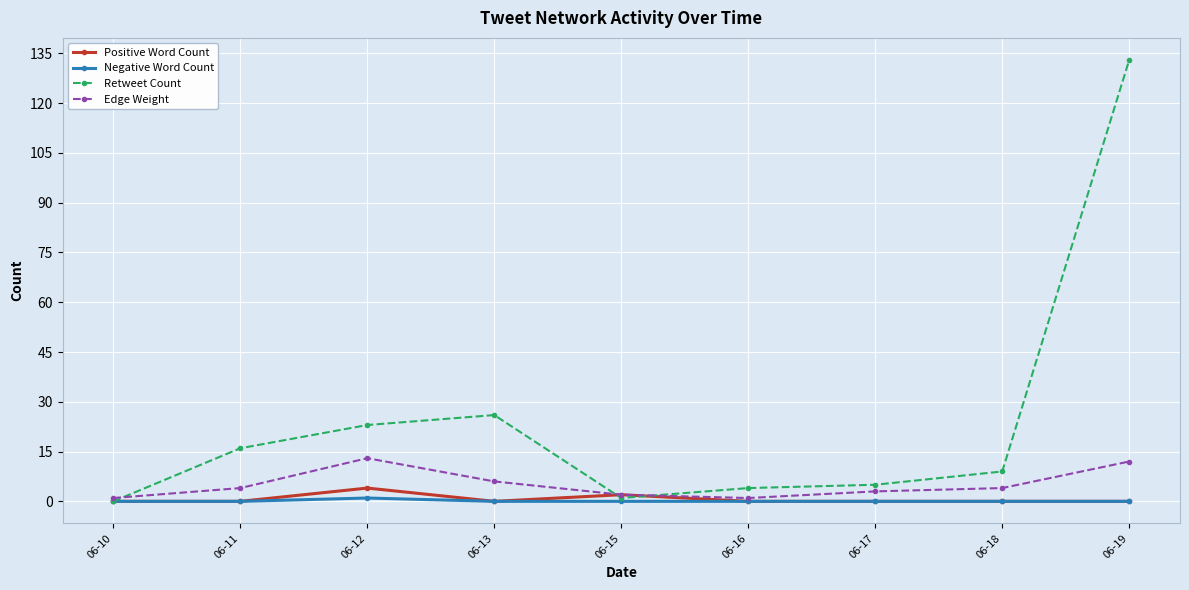

In Retweet Count, how many points are lower than both neighbors (excluding endpoints)?

1